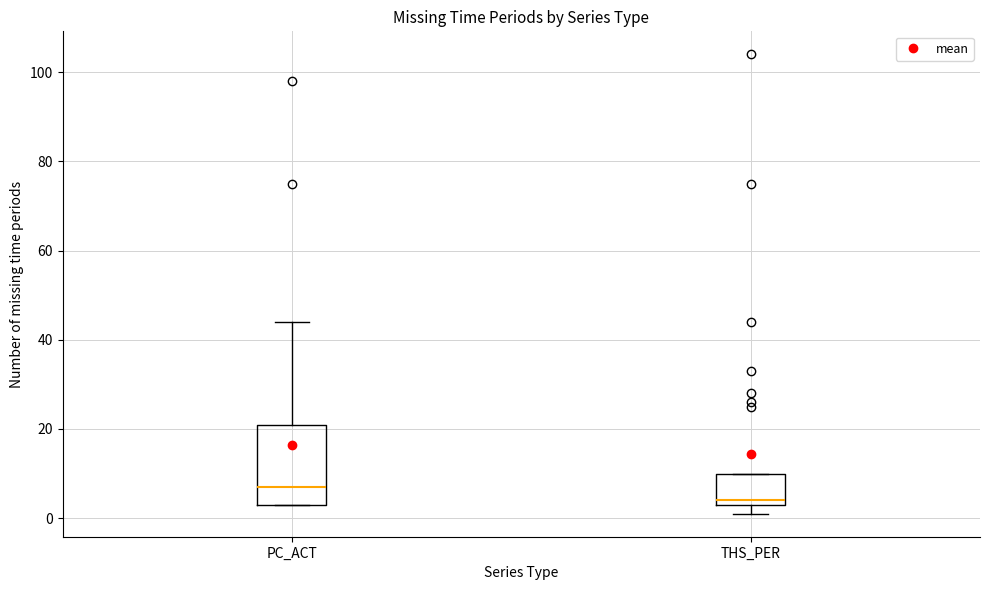

Which box has the highest median line?

PC_ACT